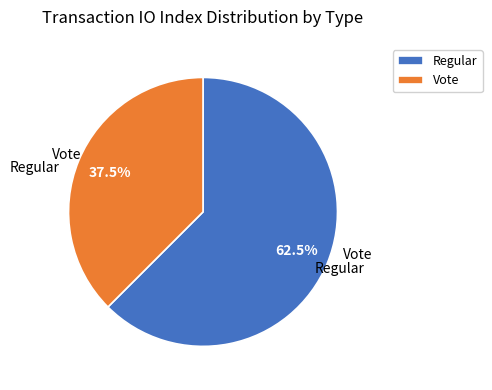

Count the number of slices in the pie.

2